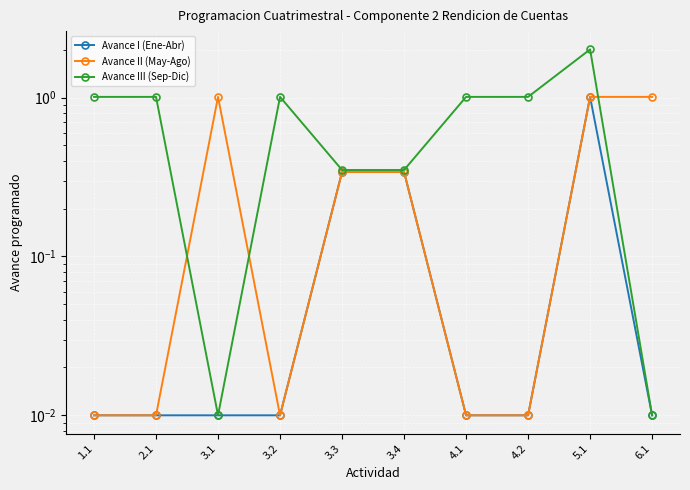

Where does the Avance III (Sep-Dic) series first go above 1?

1.1